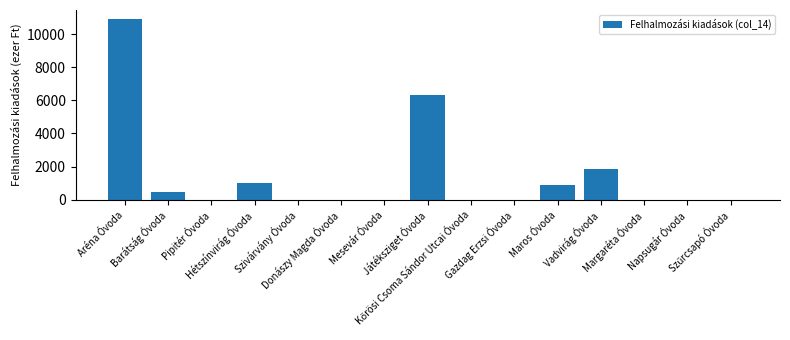

What is the sum of all values?

21472